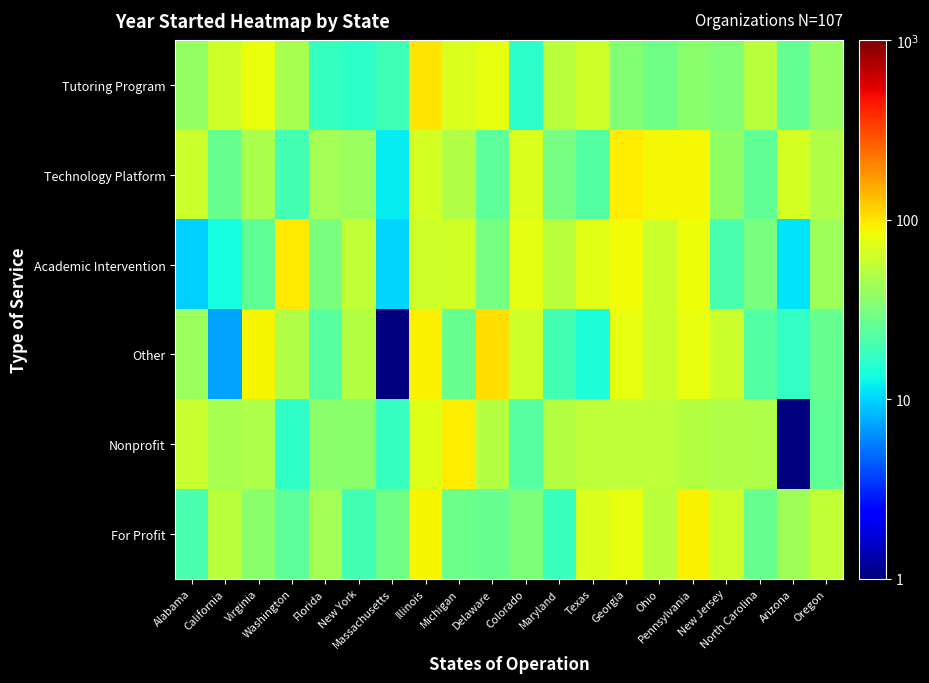

Reading right to left, extract all data points from this chart.

Tutoring Program: Oregon=39.0	Arizona=25.9	North Carolina=54.2	New Jersey=33.3	Pennsylvania=35.5	Ohio=28.5	Georgia=34.2	Texas=62.8	Maryland=53.7	Colorado=16.2	Delaware=78.6	Michigan=69.8	Illinois=98.2	Massachusetts=19.1	New York=16.2	Florida=17.9	Washington=45.8	Virginia=80.5	California=62.4	Alabama=38.7
Technology Platform: Oregon=49.7	Arizona=67.3	North Carolina=25.0	New Jersey=37.7	Pennsylvania=86.8	Ohio=87.5	Georgia=93.5	Texas=22.7	Maryland=30.3	Colorado=70.3	Delaware=24.3	Michigan=48.9	Illinois=67.3	Massachusetts=11.7	New York=41.4	Florida=43.8	Washington=19.7	Virginia=46.6	California=26.5	Alabama=62.1
Academic Intervention: Oregon=41.4	Arizona=11.2	North Carolina=31.2	New Jersey=21.0	Pennsylvania=82.0	Ohio=61.0	Georgia=84.7	Texas=73.7	Maryland=53.3	Colorado=75.6	Delaware=30.4	Michigan=65.3	Illinois=63.1	Massachusetts=10.1	New York=56.6	Florida=31.5	Washington=97.4	Virginia=25.0	California=13.4	Alabama=9.7
Other: Oregon=26.3	Arizona=17.0	North Carolina=22.7	New Jersey=61.3	Pennsylvania=78.3	Ohio=61.2	Georgia=78.8	Texas=14.8	Maryland=19.7	Colorado=63.4	Delaware=106.4	Michigan=26.6	Illinois=92.6	Massachusetts=1.0	New York=50.7	Florida=23.4	Washington=49.8	Virginia=88.5	California=7.3	Alabama=40.9
Nonprofit: Oregon=25.1	Arizona=1.0	North Carolina=47.4	New Jersey=49.5	Pennsylvania=50.6	Ohio=55.1	Georgia=55.2	Texas=54.6	Maryland=50.1	Colorado=22.9	Delaware=50.6	Michigan=93.3	Illinois=72.8	Massachusetts=17.6	New York=35.7	Florida=35.9	Washington=16.9	Virginia=47.6	California=45.4	Alabama=60.1
For Profit: Oregon=56.8	Arizona=43.4	North Carolina=26.2	New Jersey=63.2	Pennsylvania=92.0	Ohio=53.0	Georgia=78.3	Texas=70.8	Maryland=18.1	Colorado=32.4	Delaware=26.8	Michigan=27.8	Illinois=88.5	Massachusetts=29.1	New York=20.0	Florida=44.0	Washington=24.3	Virginia=36.1	California=53.2	Alabama=20.8